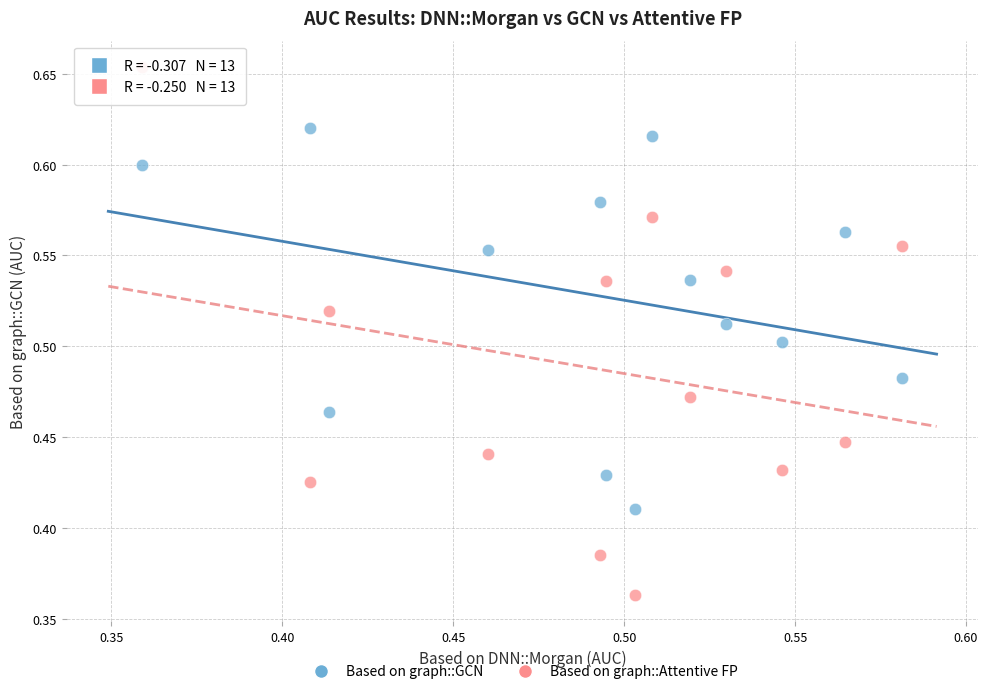

Which series has the widest spread of Y values?

Based on graph::Attentive FP